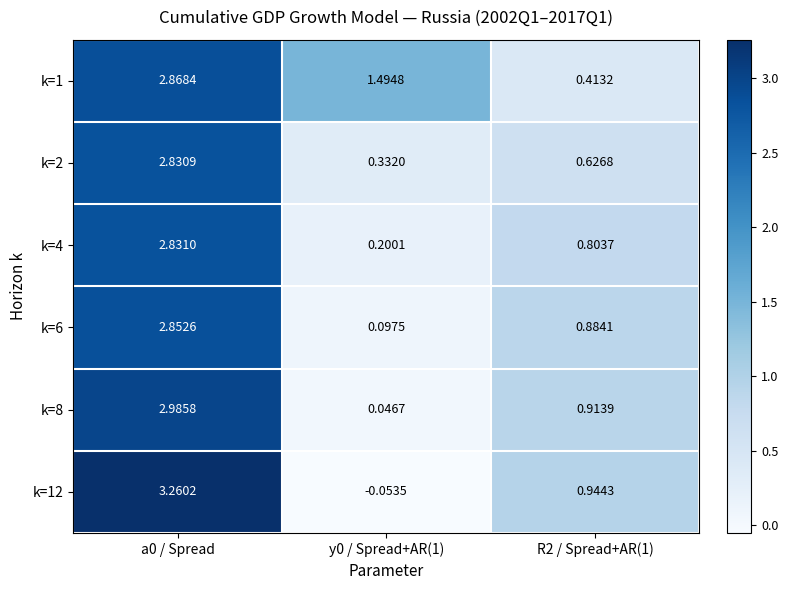

Count the number of categories in the chart.

3